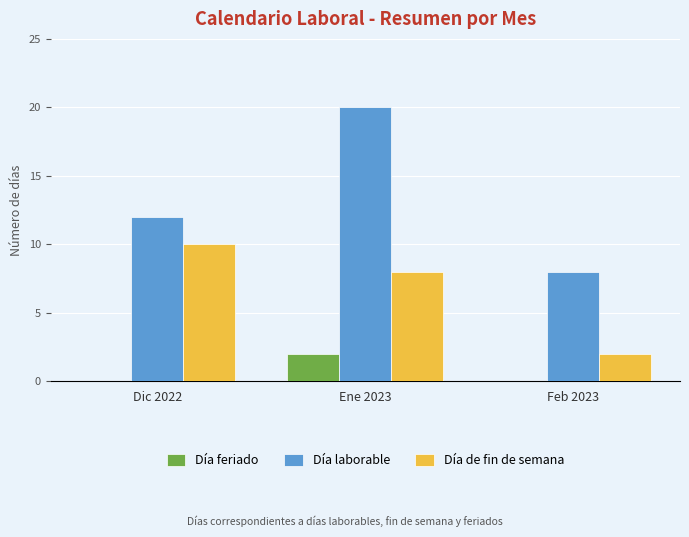

What is the sum of all Día feriado values?

2